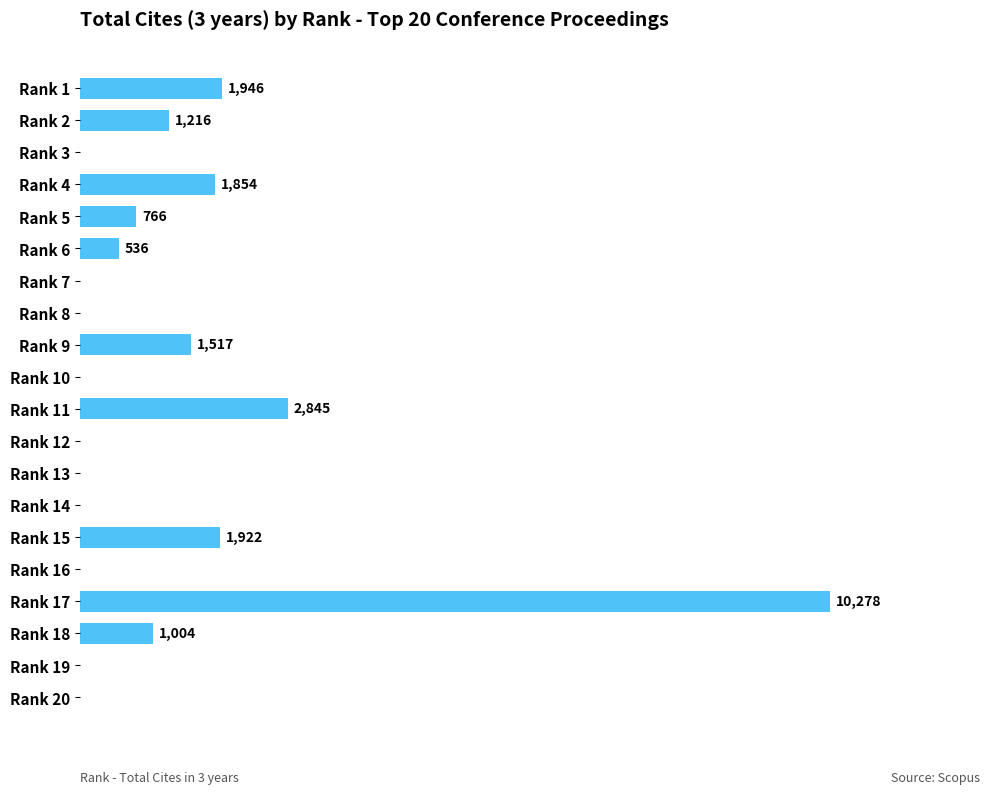

Which has a higher value, Rank 5 or Rank 10?

Rank 5